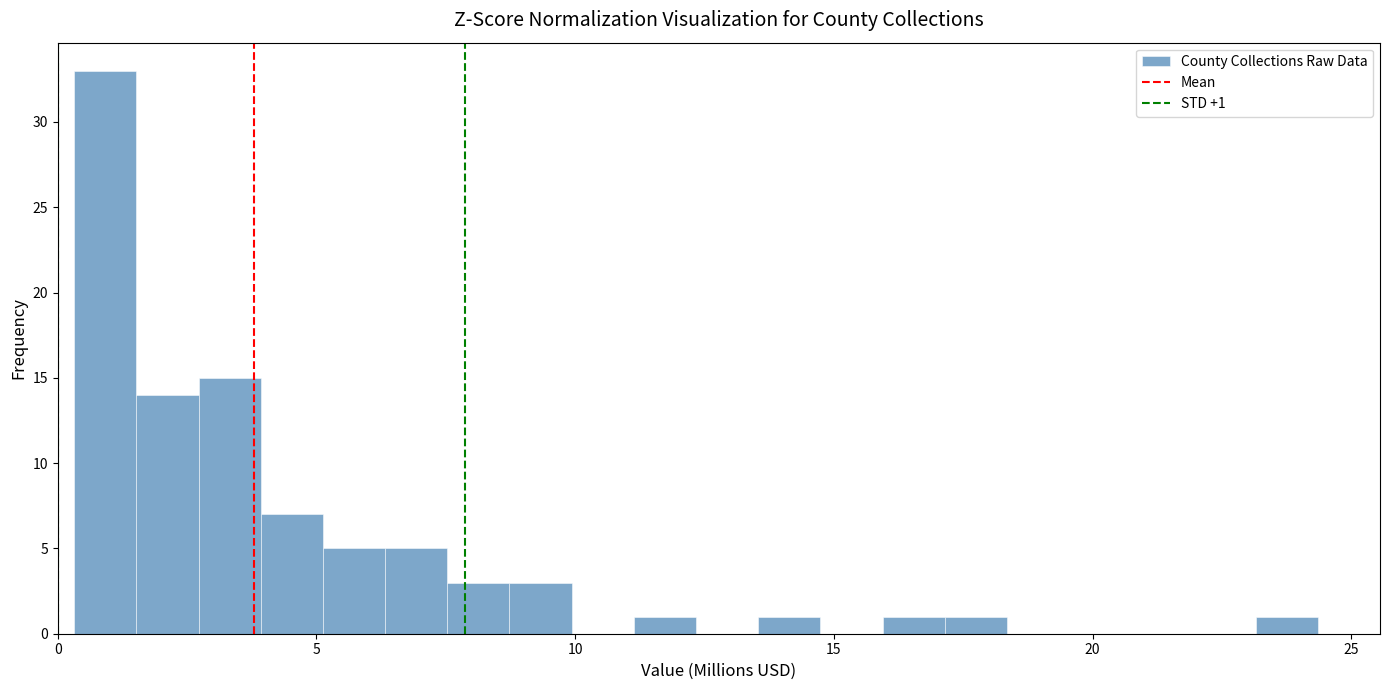

Around what value on the x-axis is the tallest bar? Give the approximate position of its centre, as read against the axis.

1.0